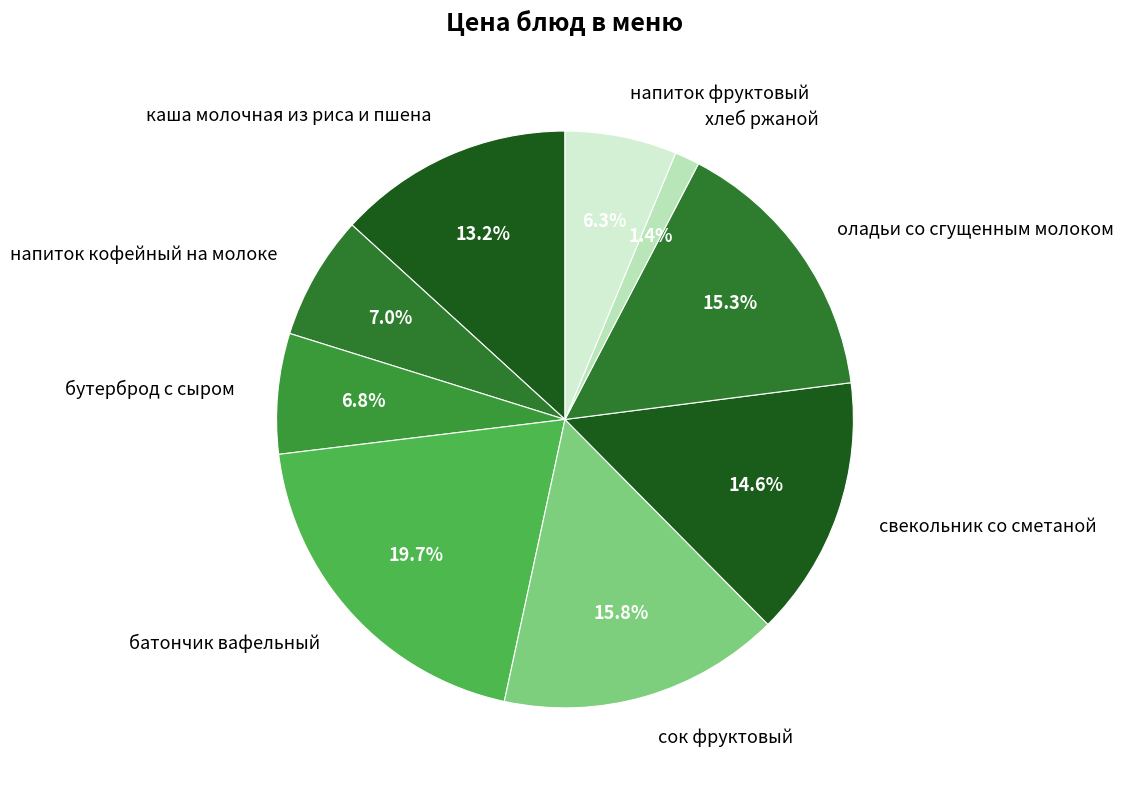

To the nearest percent, what is the difference between the largest and smallest slice percentages?

18%